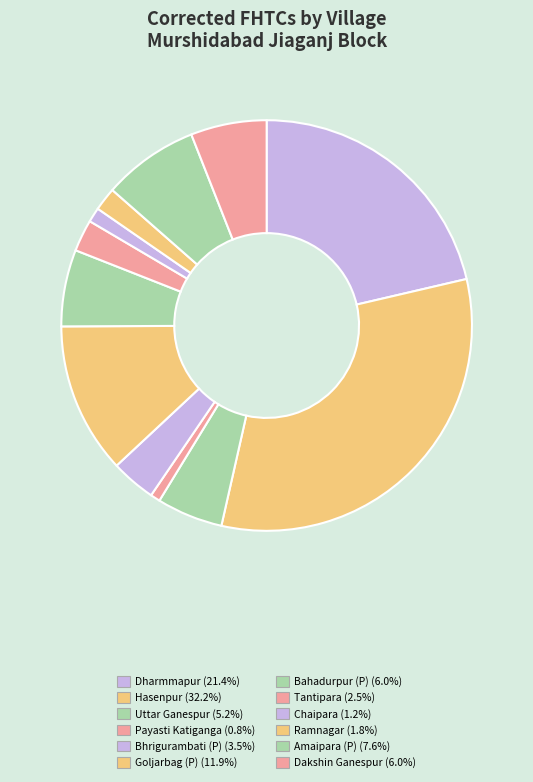

What is the largest slice in the pie chart?

Hasenpur